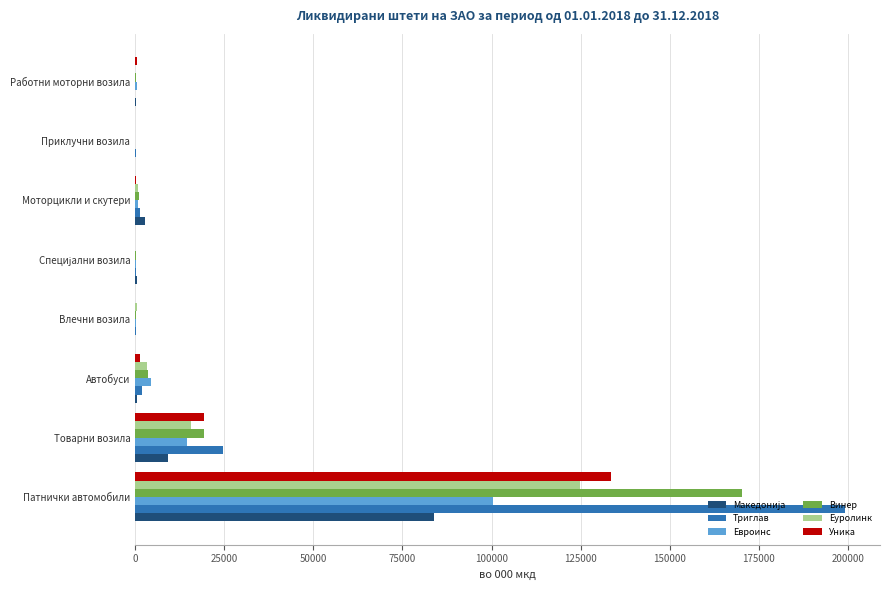

The Еуролинк series shows 15815 at Товарни возила. True or false?

True